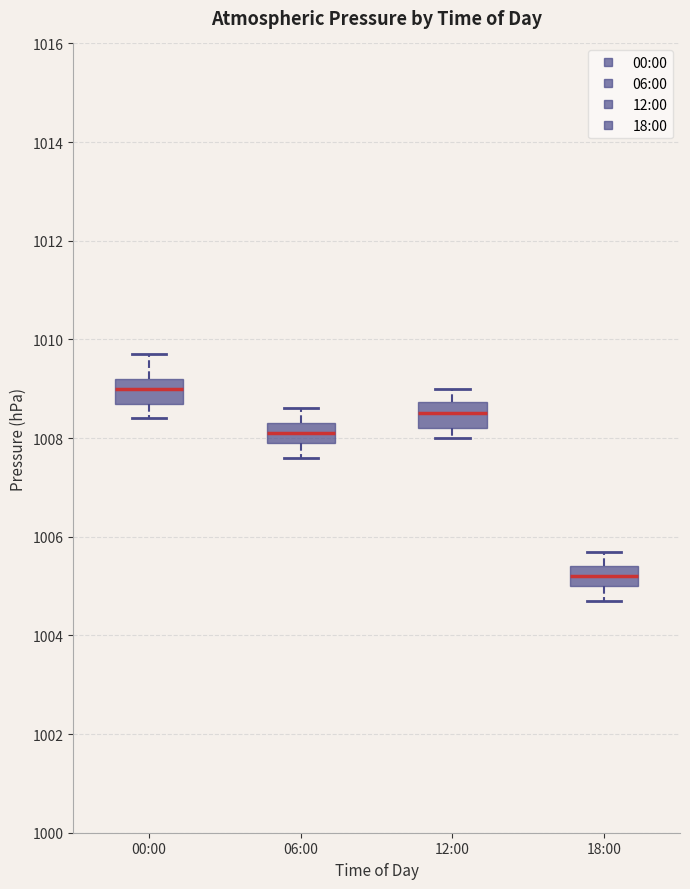

Where does the lower whisker of the box for 12:00 end on the y-axis? The values are not printed on the chart, so give them approximately, as read against the axis.

1008.0